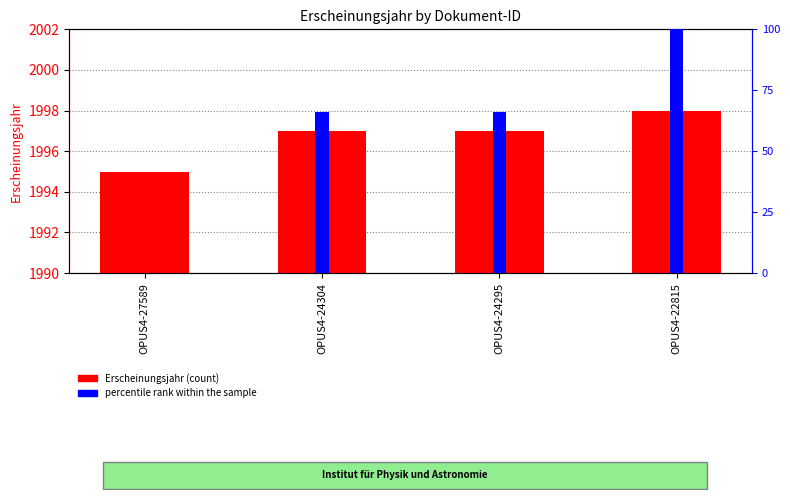

List the series in order of their overall mean, highest first.

Erscheinungsjahr, percentile rank within the sample